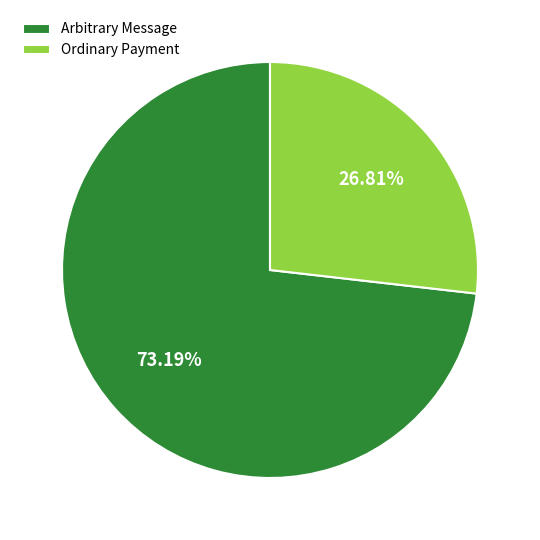

To the nearest percent, what is the average slice percentage?

50%